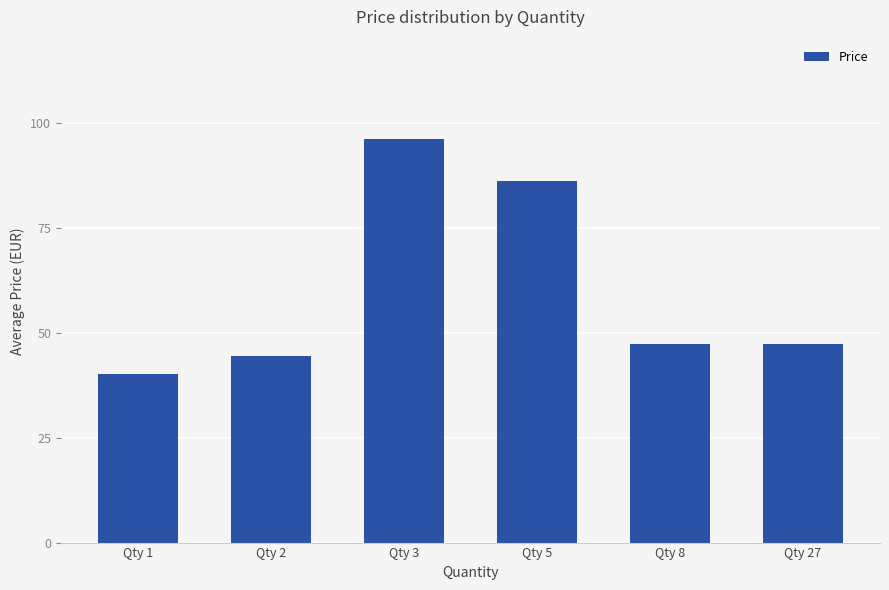

What is the value of the 5th bar from the left?

47.5